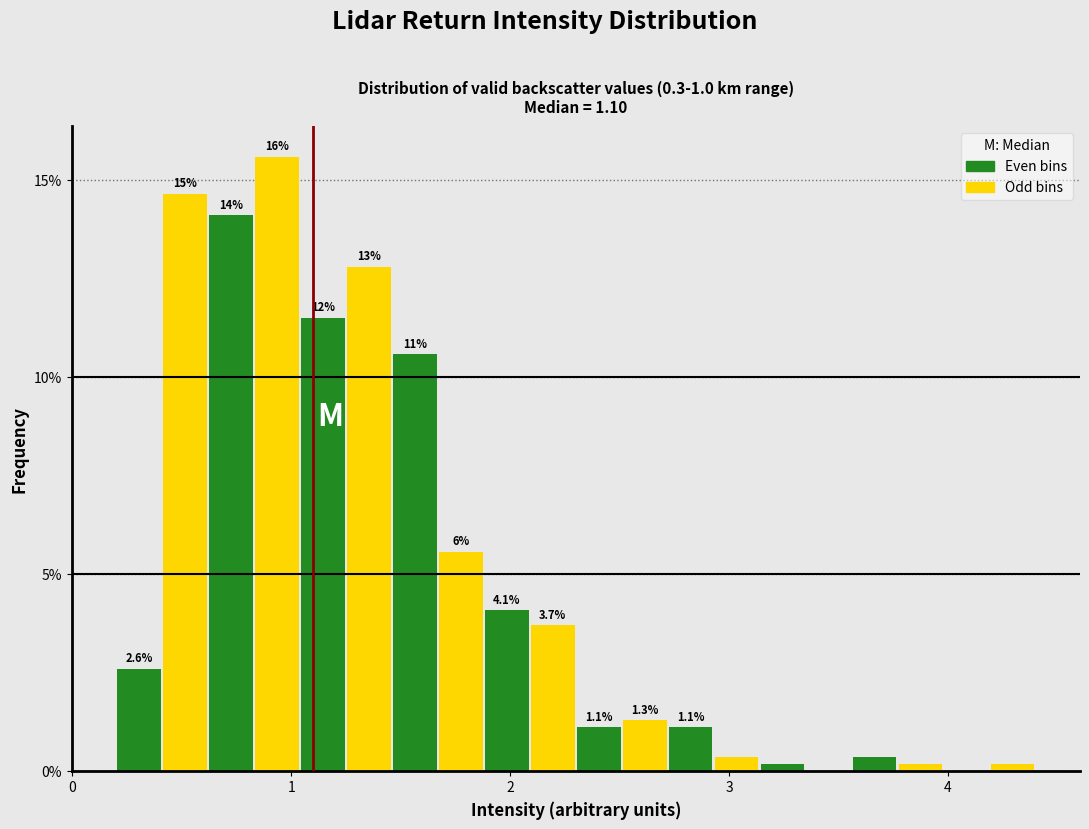

Around what value on the x-axis is the tallest bar? Give the approximate position of its centre, as read against the axis.

0.9